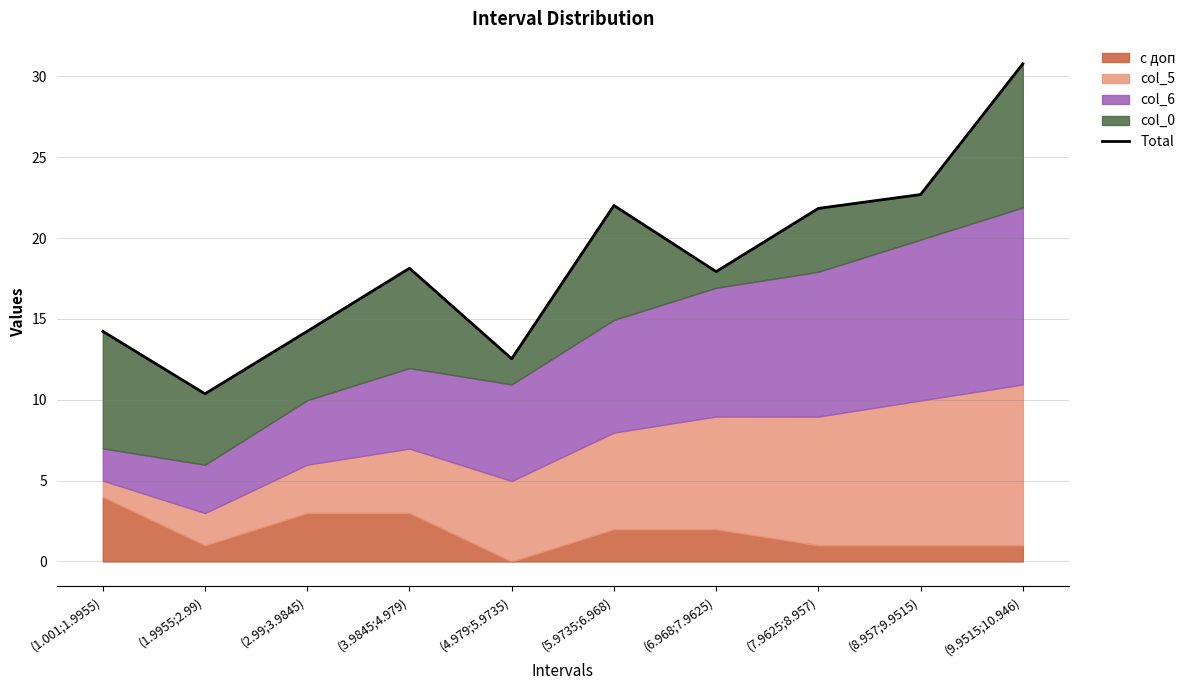

What is the difference between the maximum and minimum values?

20.4